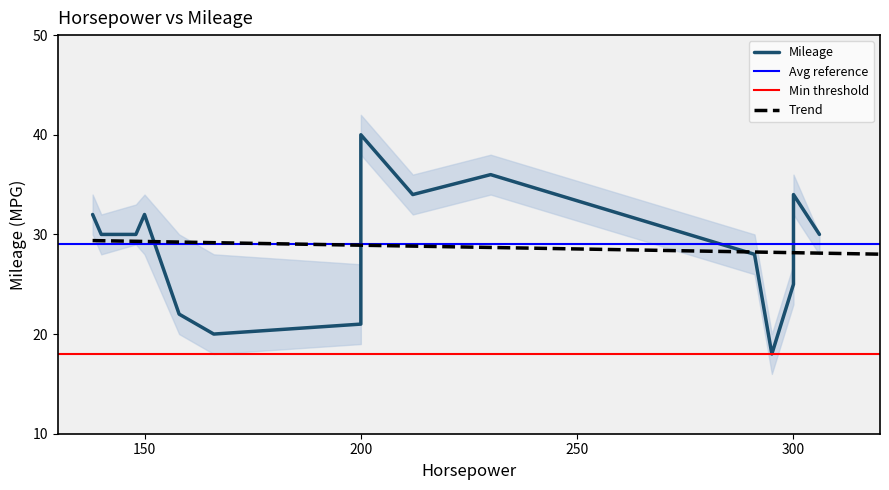

Reading left to right, list all the values displayed in this chart.

32	30	30	32	22	20	21	40	34	36	28	18	25	34	30